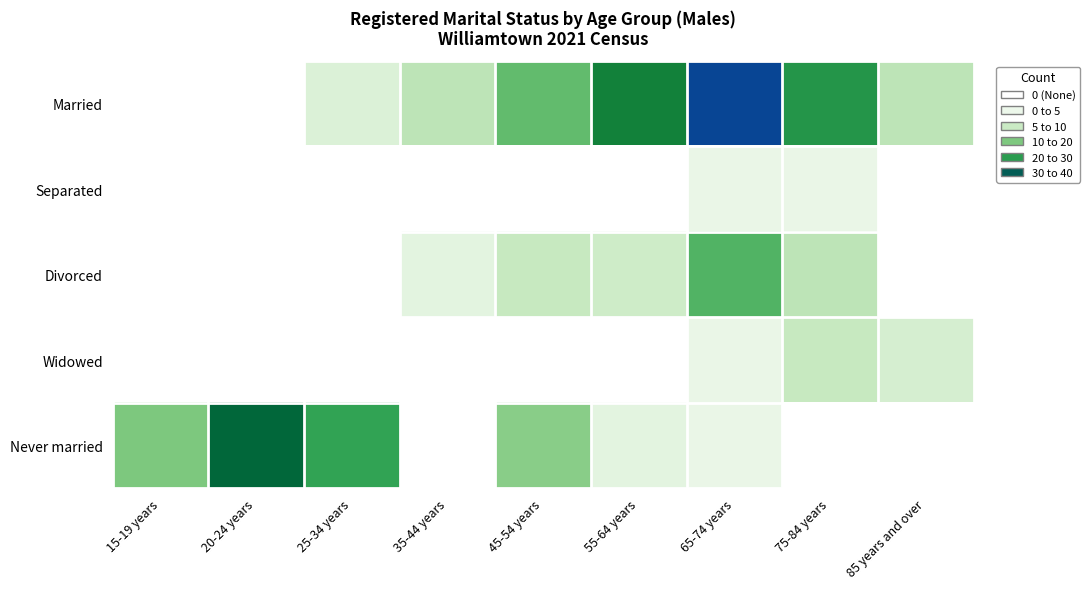

At which category is the sum across all series the highest?

65-74 years